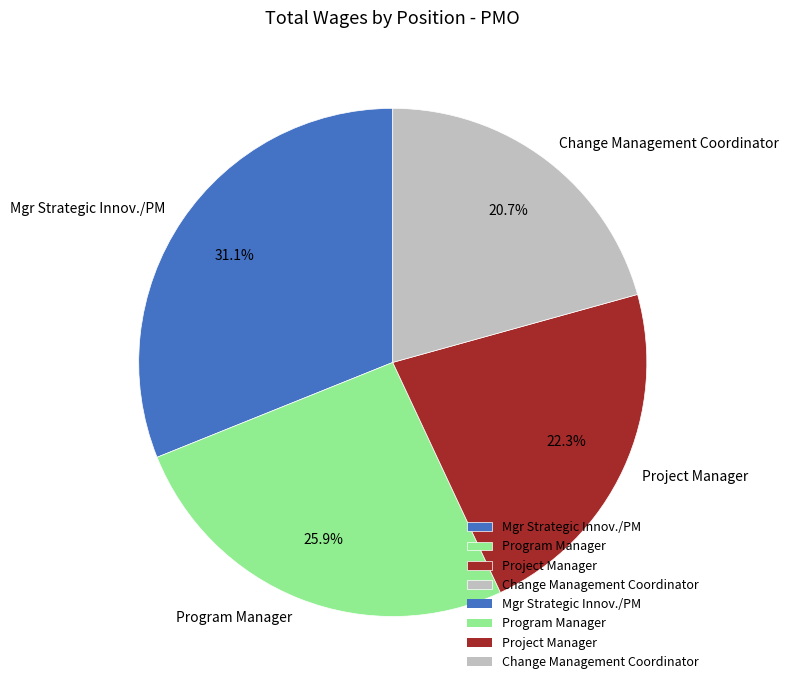

To the nearest percent, what portion does Program Manager represent?

26%